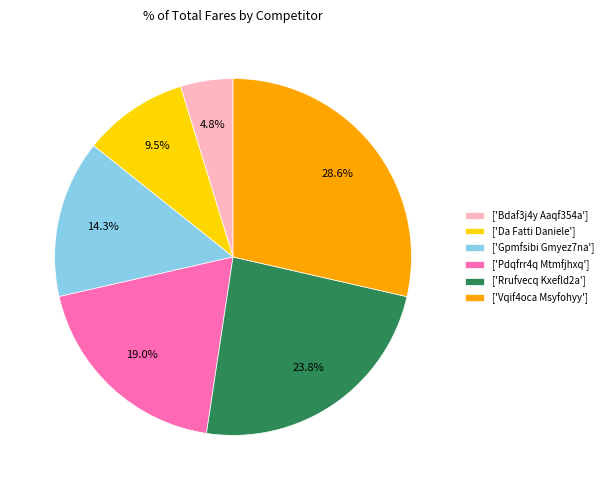

How much of the chart is everything except ['Gpmfsibi Gmyez7na']?

85.7%